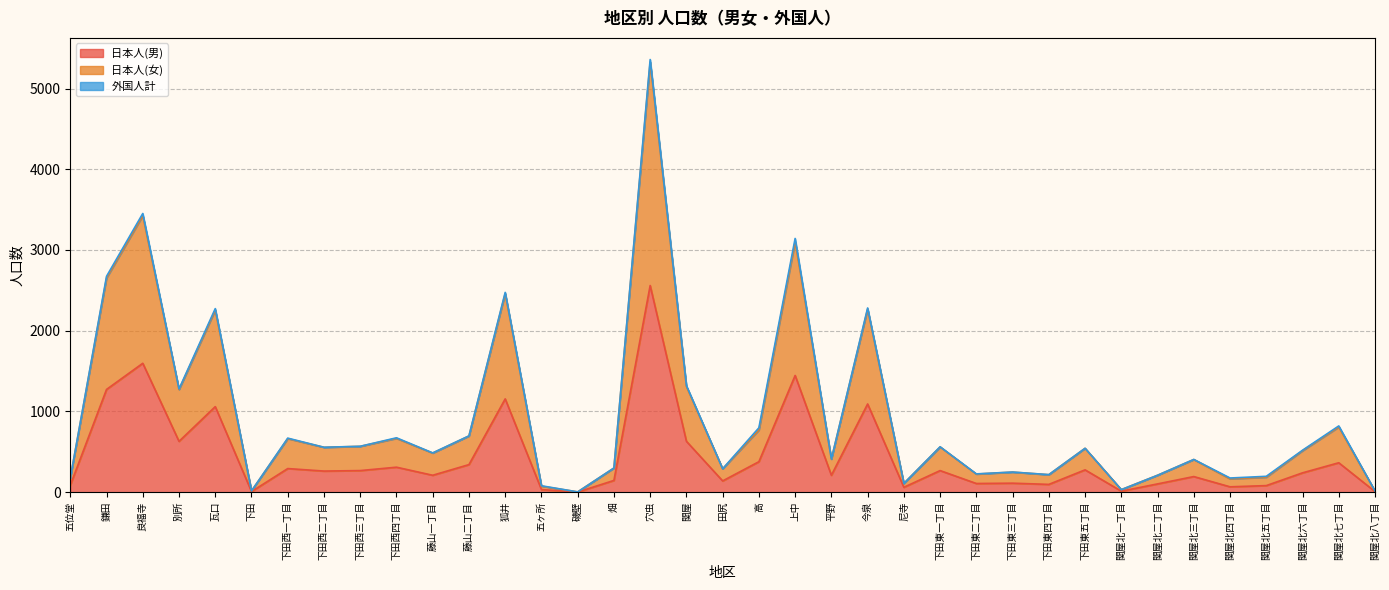

At which category is the sum across all series the highest?

穴虫